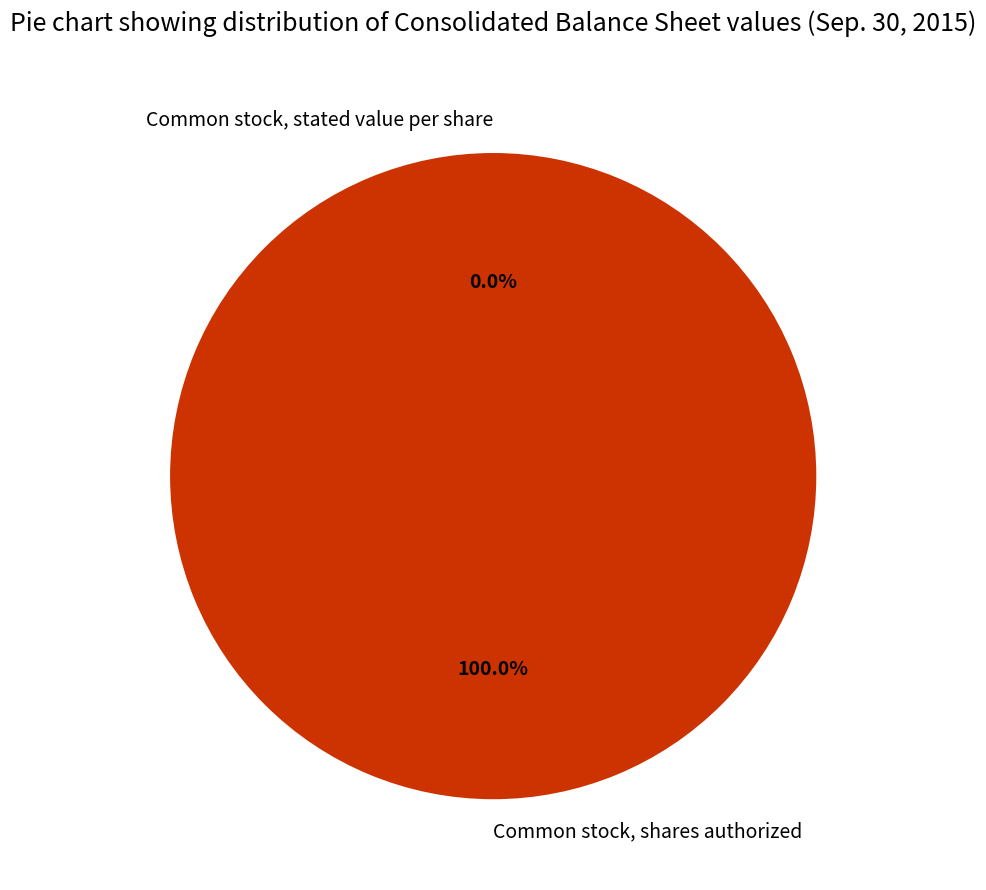

Is it true that Common stock, shares authorized is 100% of the pie?

True